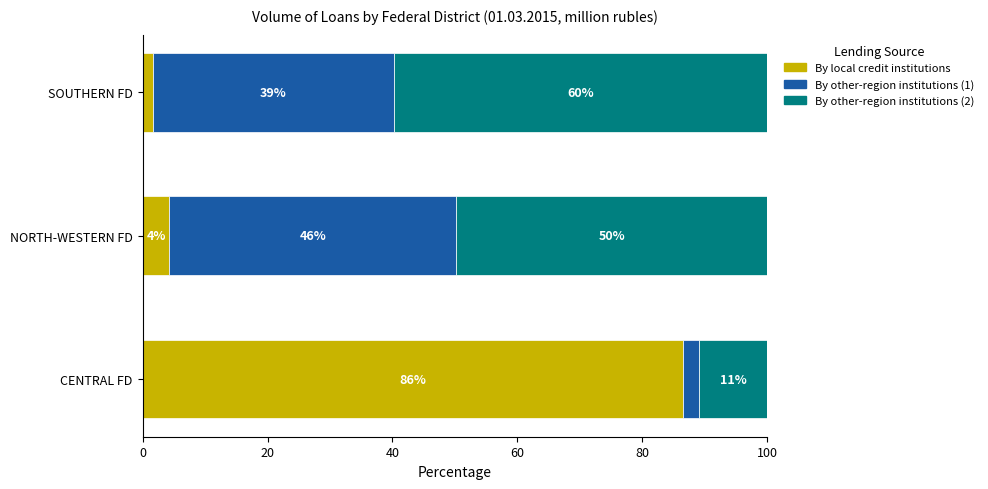

What are all the series names shown in the legend?

By local credit institutions, By other-region institutions (1), By other-region institutions (2)